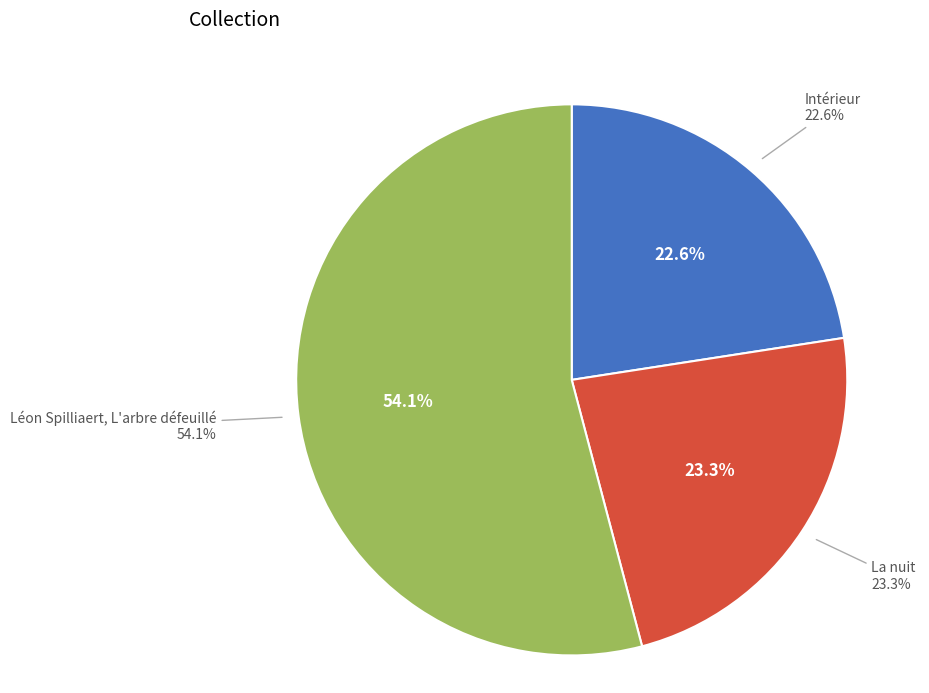

The La nuit slice represents 23% of the pie. True or false?

True